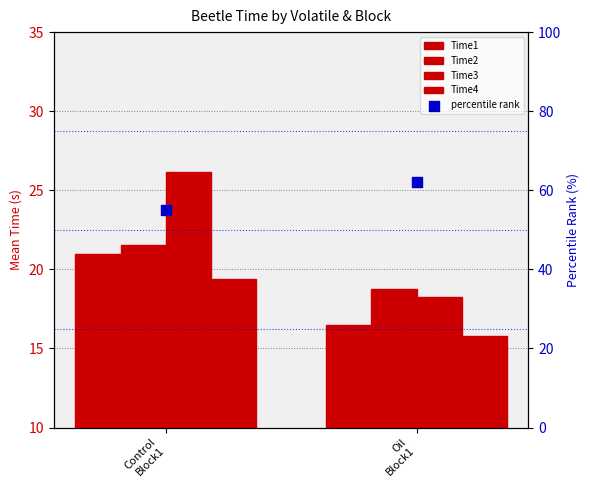

What are all the series names shown in the legend?

Time1, Time2, Time3, Time4, percentile rank